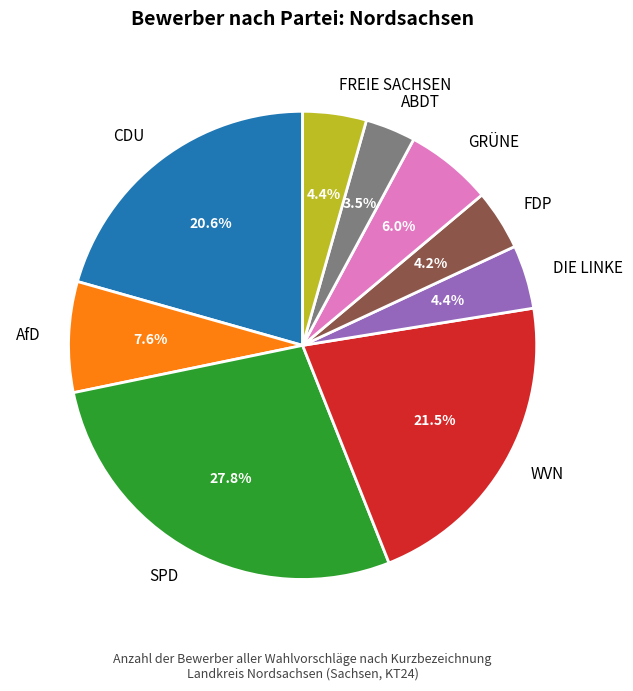

What percentage do DIE LINKE and FREIE SACHSEN together represent?

8.8%